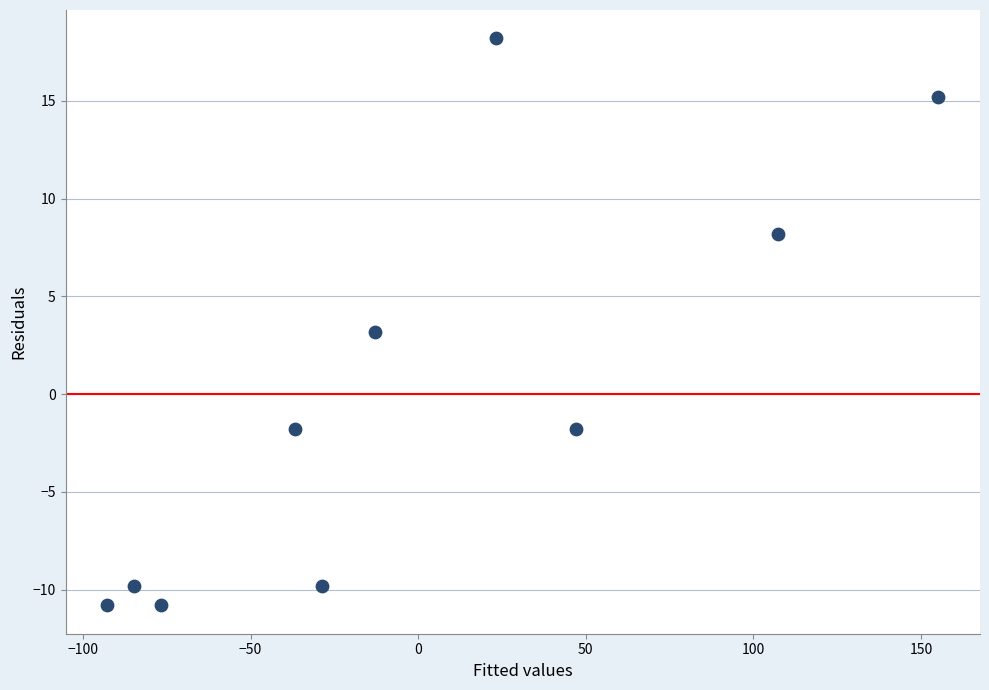

What is the range of X values (max minus min)?

248.0